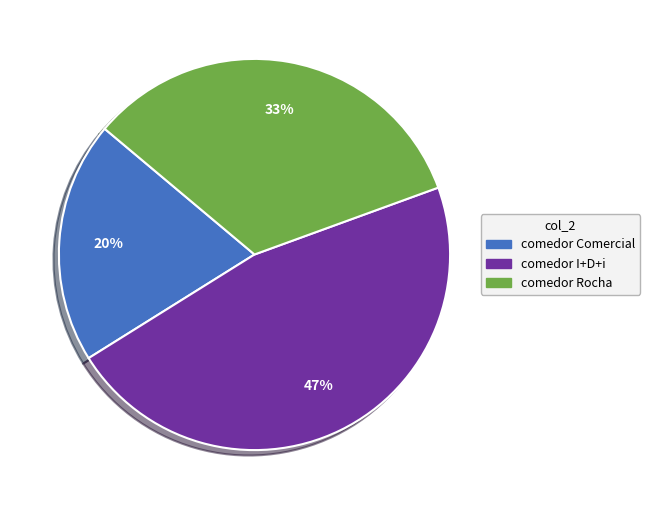

To the nearest percent, what percentage of the pie is comedor Comercial?

20%